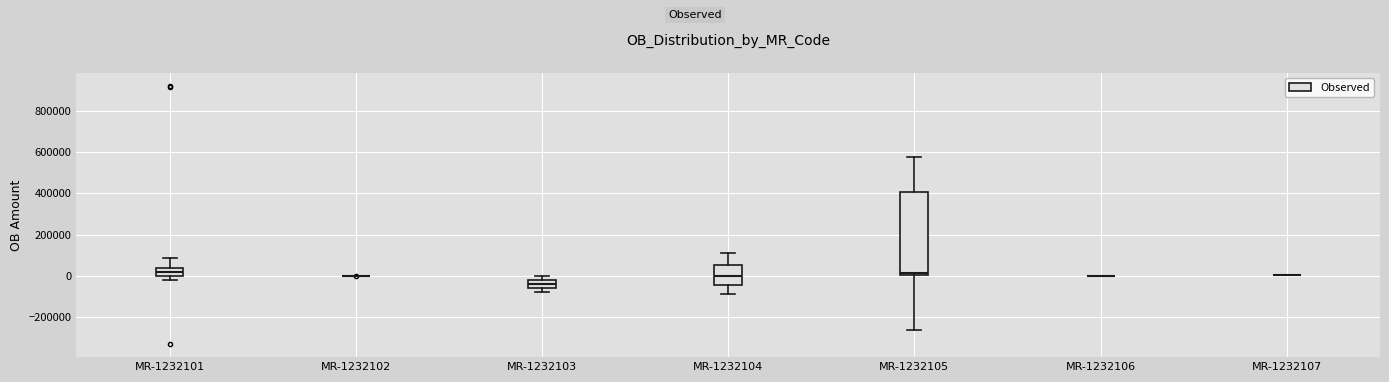

Comparing the boxes themselves (not the whiskers), which one is the tallest?

MR-1232105